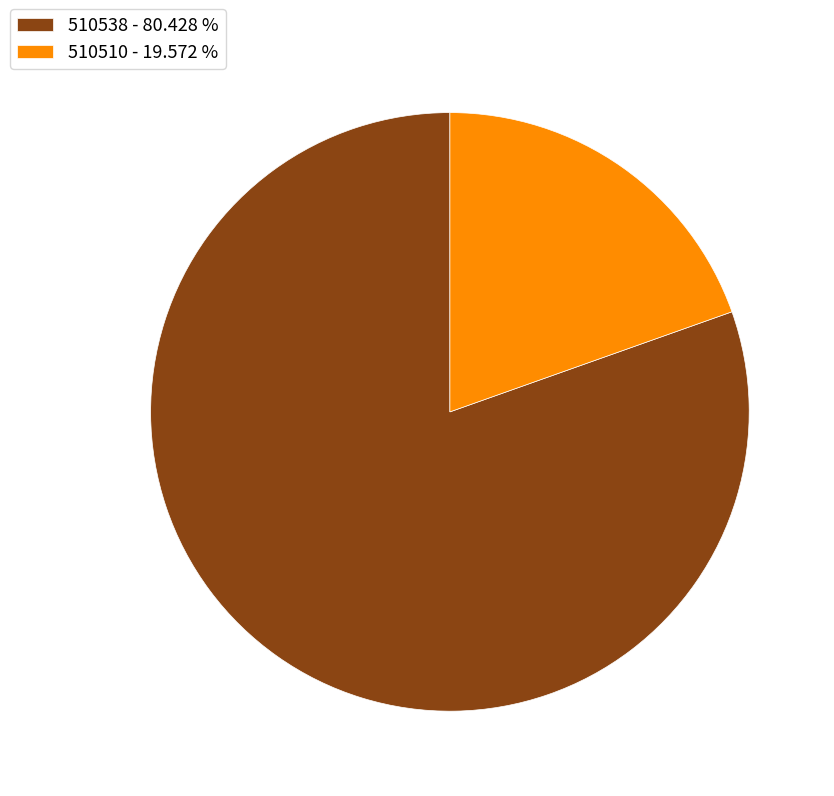

Between 510538 and 510510, which is larger?

510538